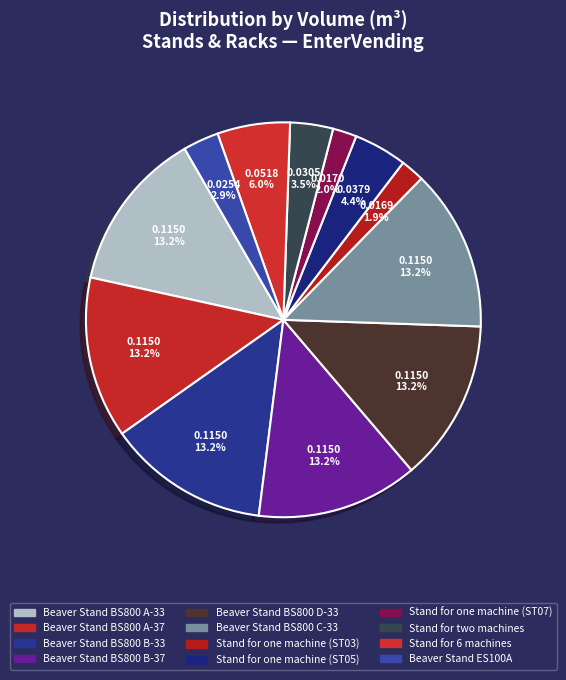

The Stand for one machine (ST07) slice represents 12% of the pie. True or false?

False